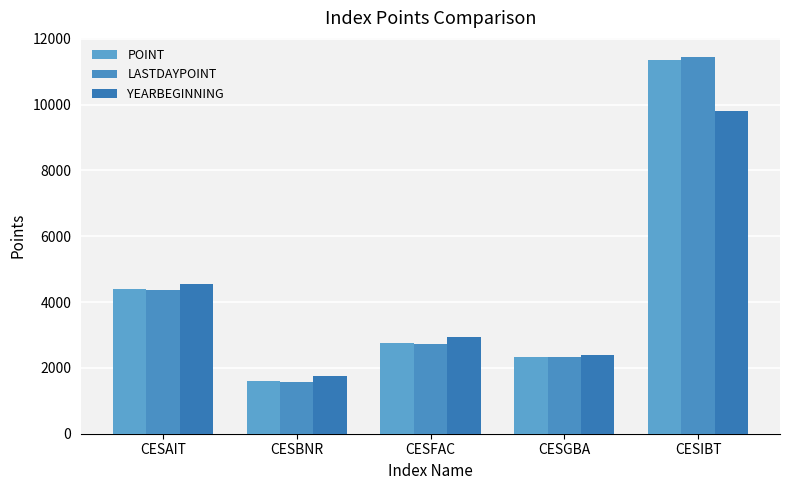

At which label is LASTDAYPOINT closest to 6518?

CESAIT